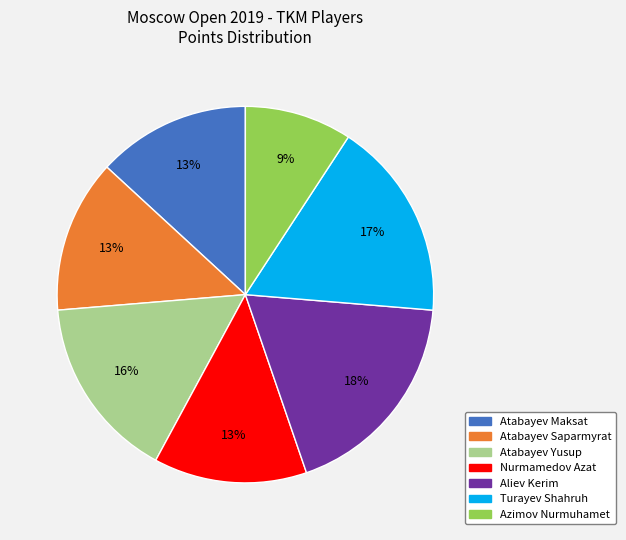

Combined, do Azimov Nurmuhamet and Aliev Kerim account for over 50%?

No